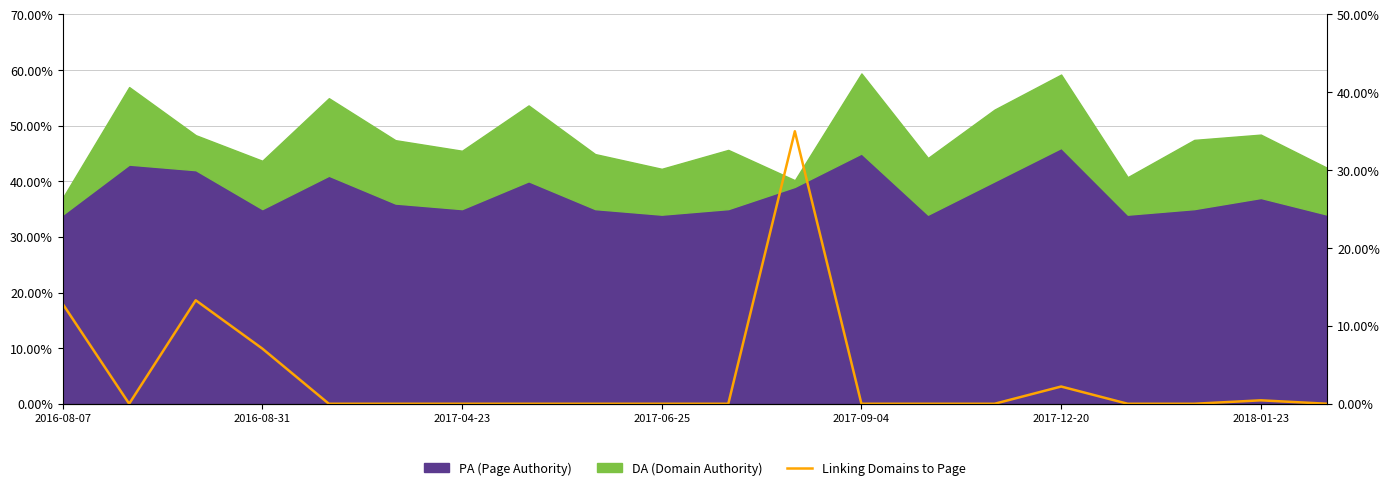

Is it true that the value at 8 is 0.0?

True